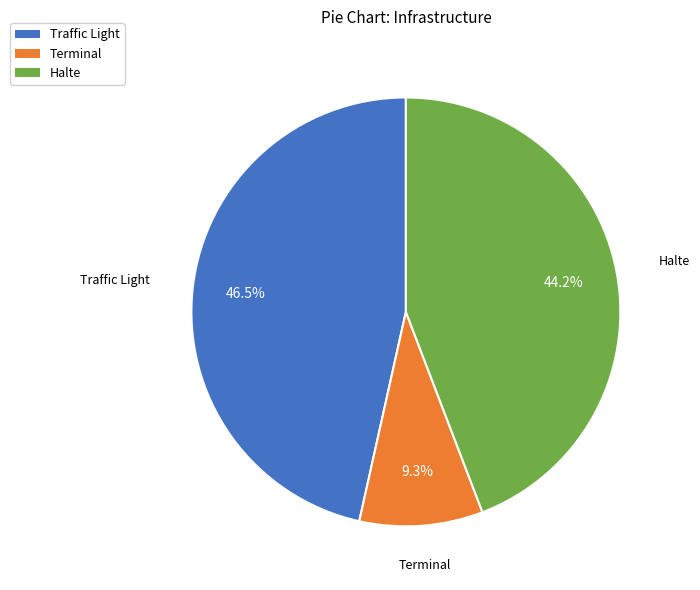

To the nearest percent, what is the difference between the Terminal and Traffic Light slice percentages?

37%